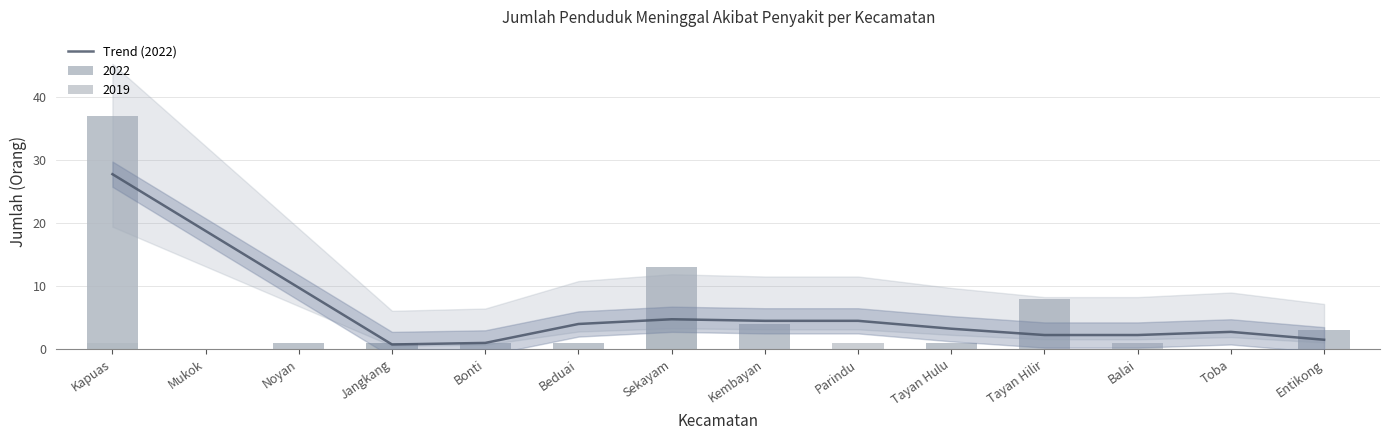

What is the sum of all values?

87.8